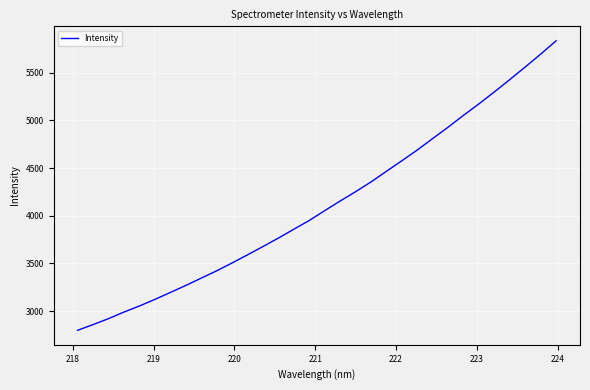

What is the minimum value shown in the chart?

2799.8